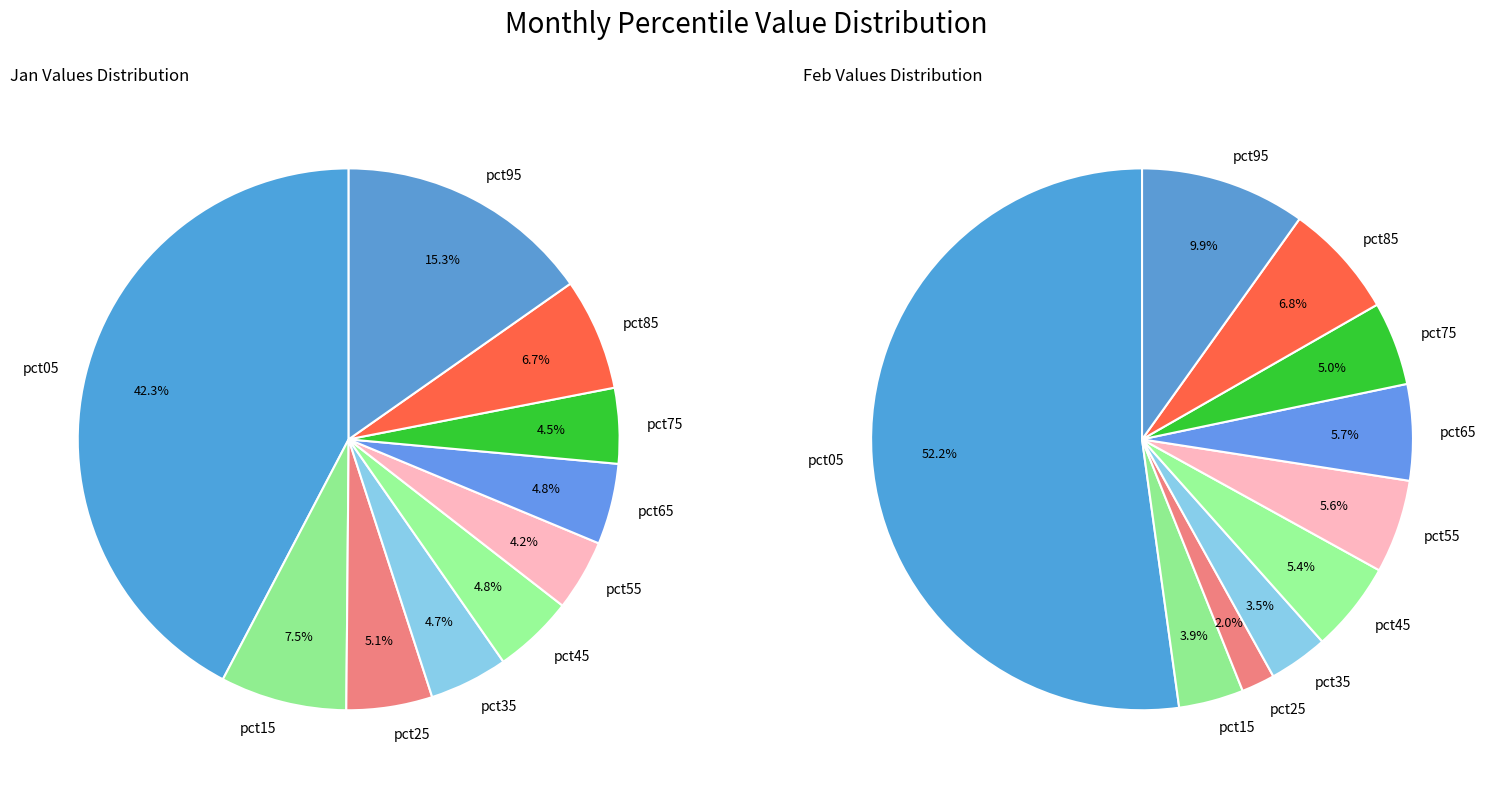

How many segments does this pie chart have?

10